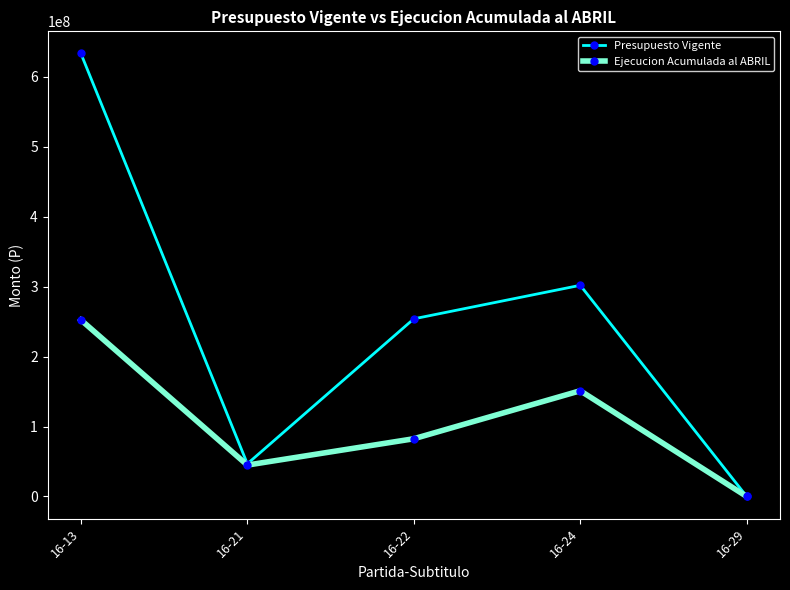

What are all the series names shown in the legend?

Presupuesto Vigente, Ejecucion Acumulada al ABRIL